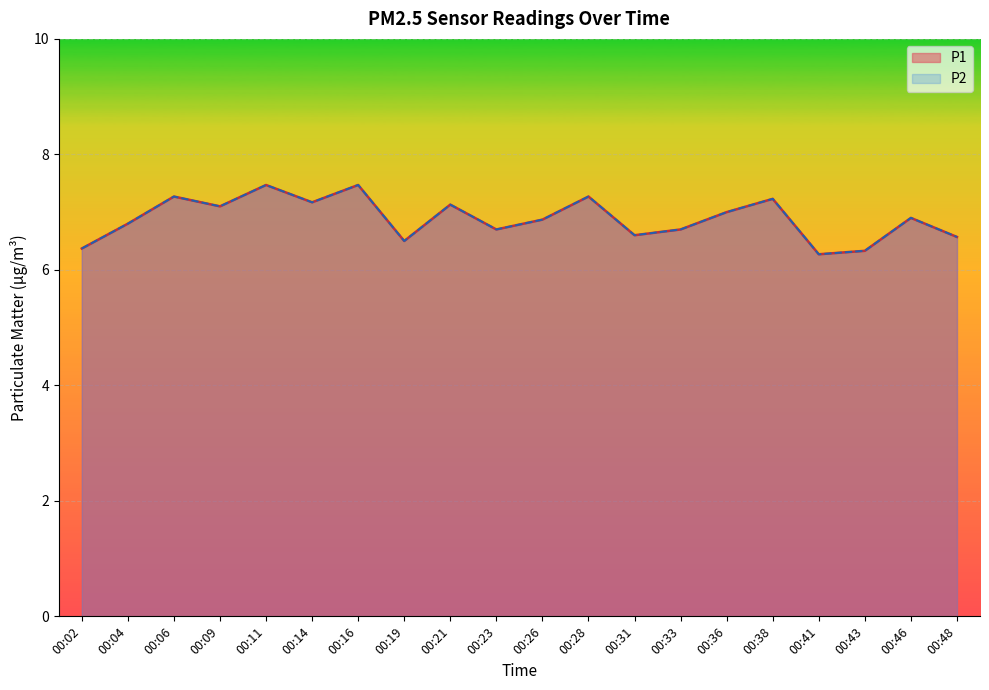

Which series has the largest range (max minus min)?

P1